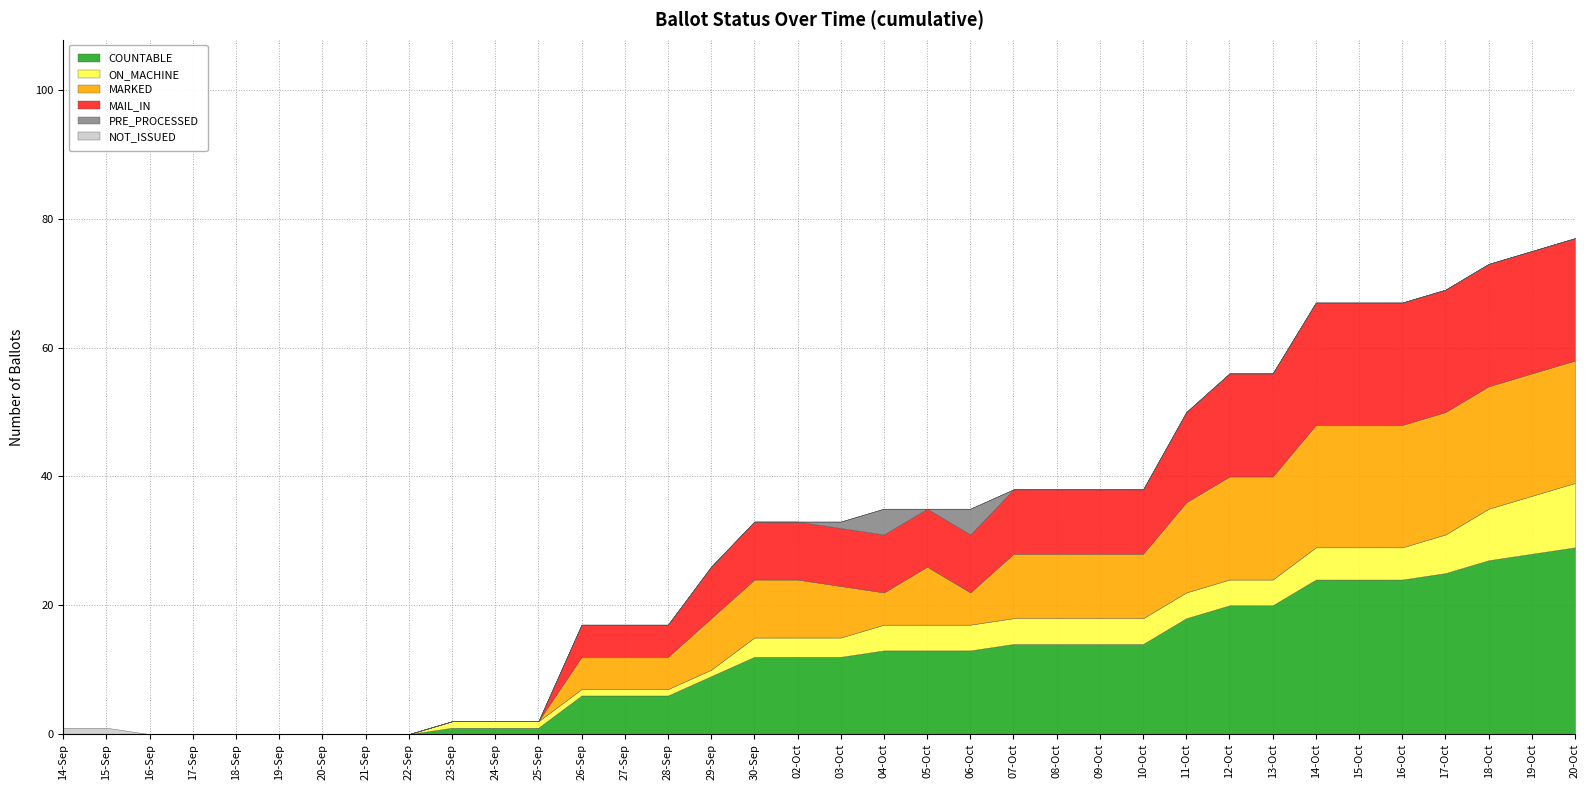

The value of COUNTABLE at 30-Sep is 12. True or false?

True